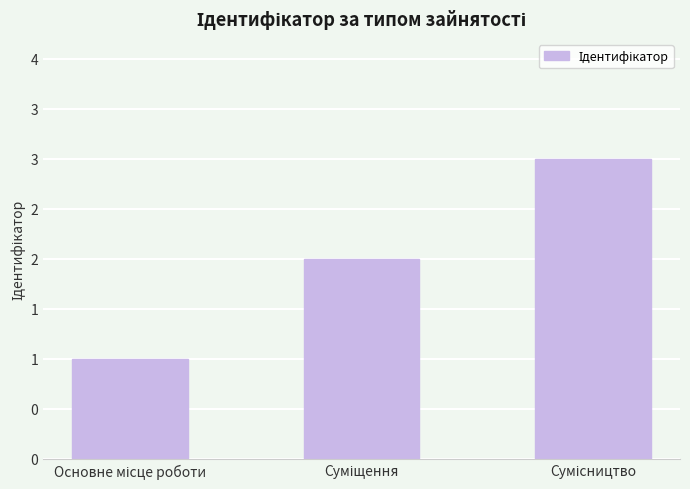

At which label is the value closest to 2?

Суміщення